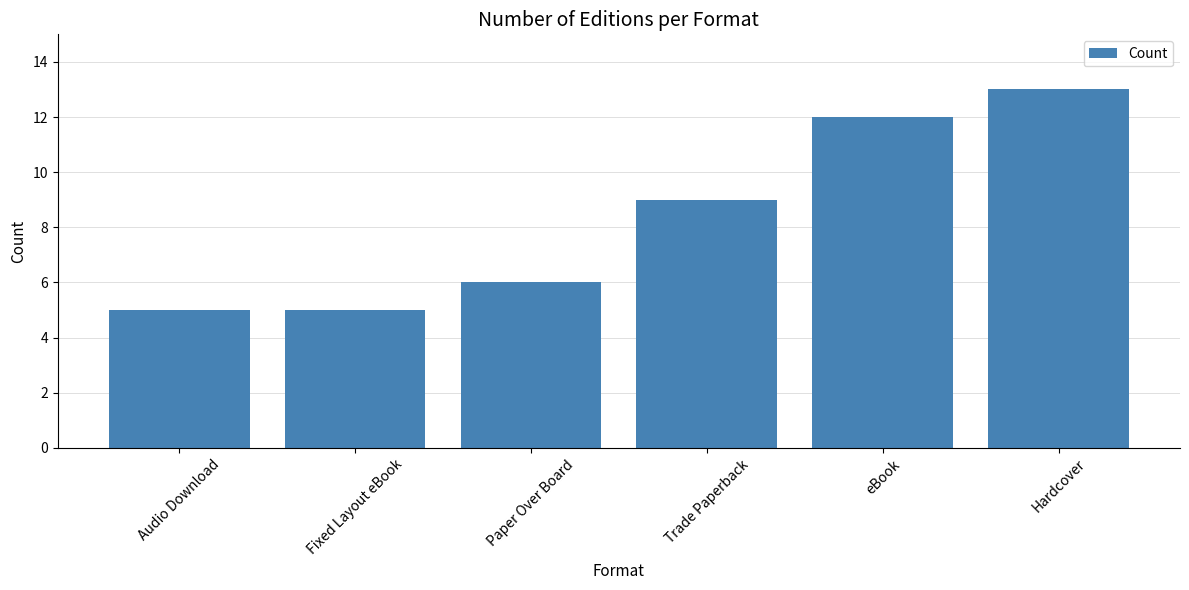

The value at Fixed Layout eBook is 5. True or false?

True